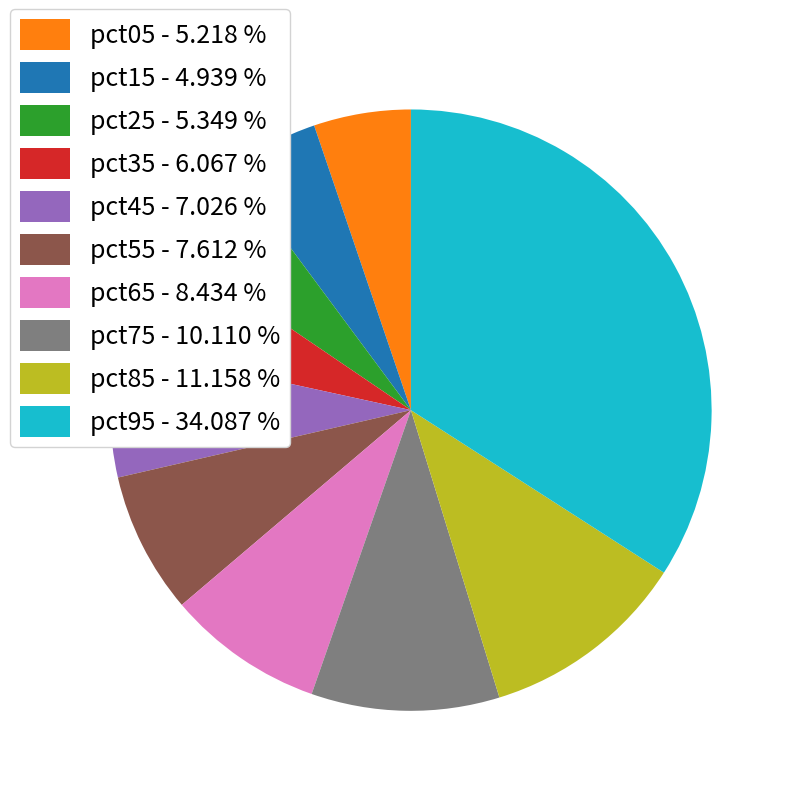

True or false: pct05 accounts for 1% of the total.

False